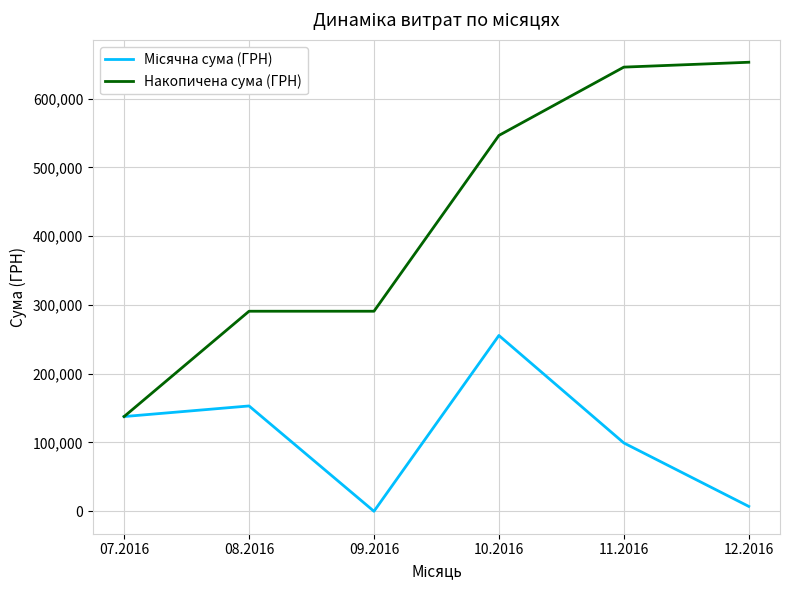

At which category is the sum across all series the highest?

10.2016